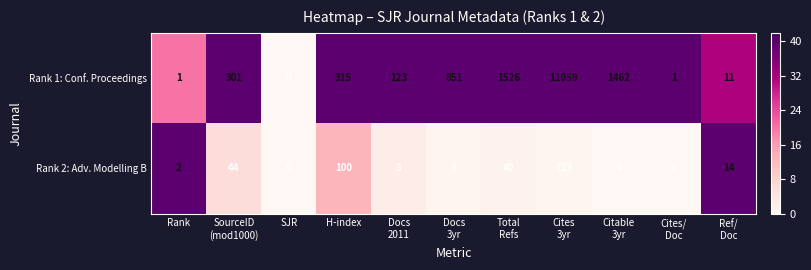

Reading left to right, list all the values displayed in this chart.

Rank 1: Conf. Proceedings: 1	301	0	315	123	851	1526	11059	1462	1	11
Rank 2: Adv. Modelling B: 2	44	0	100	8	8	40	113	4	0	14